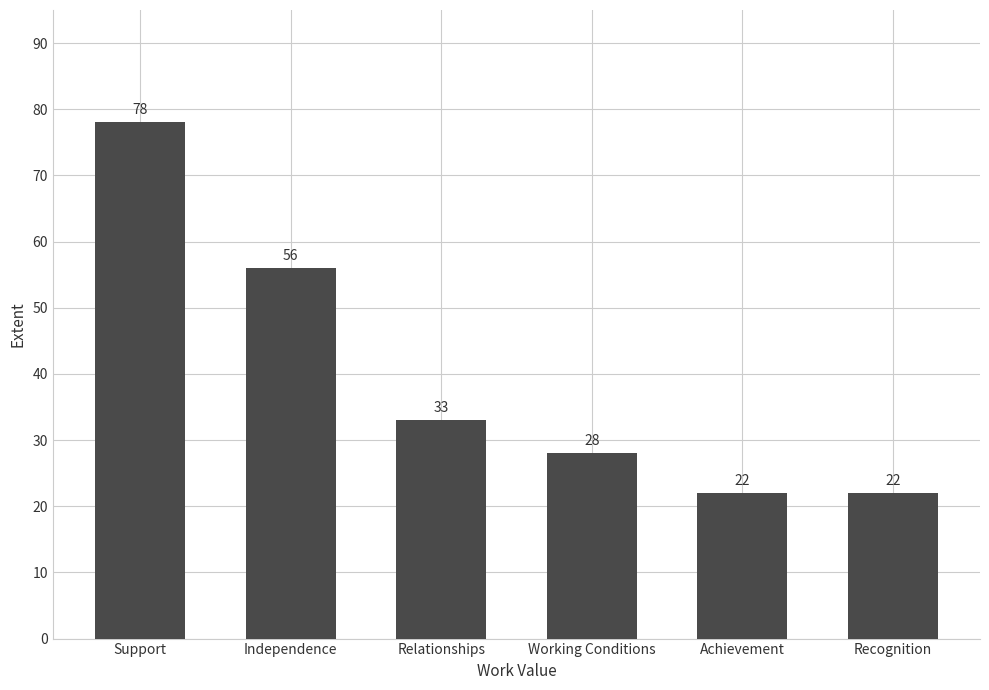

Is it true that the value at Support is 78?

True